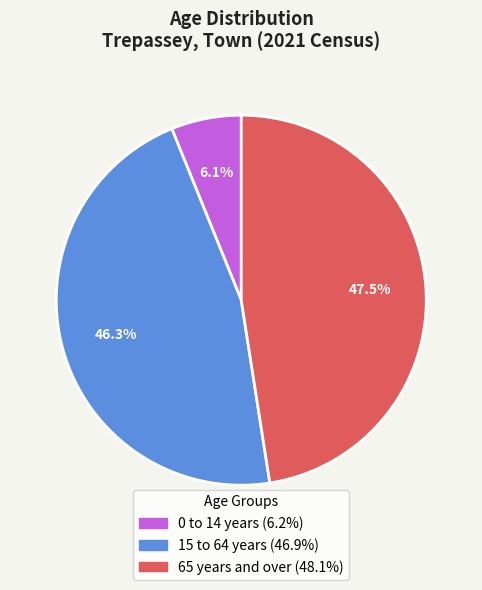

Does 15 to 64 years account for over 50% of the chart?

No